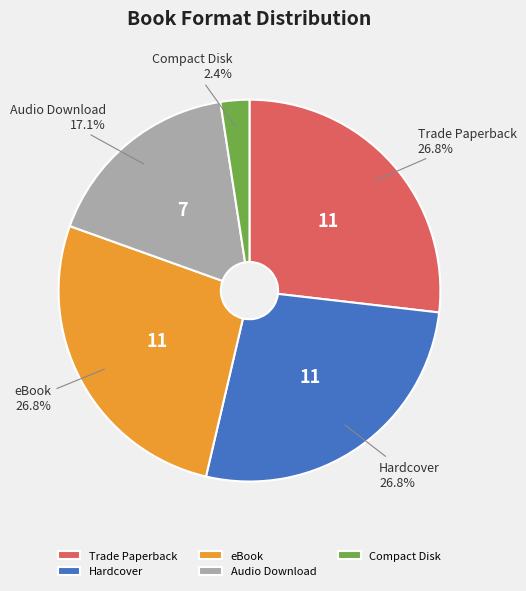

What percentage do Audio Download and eBook together represent?

43.9%